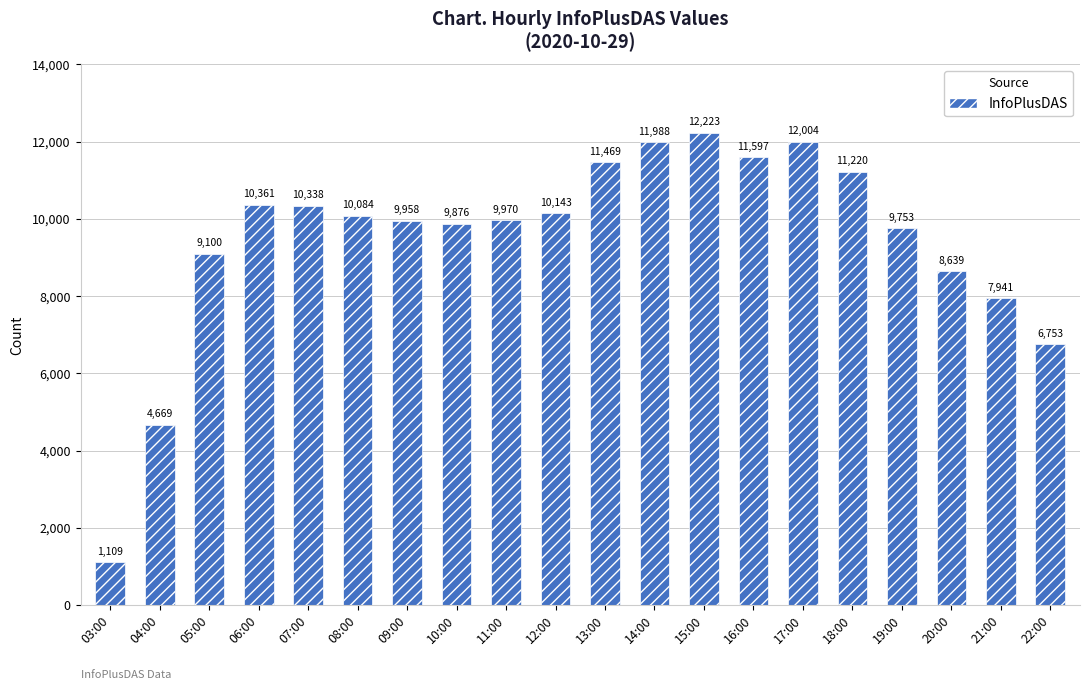

What is the maximum value shown in the chart?

12223